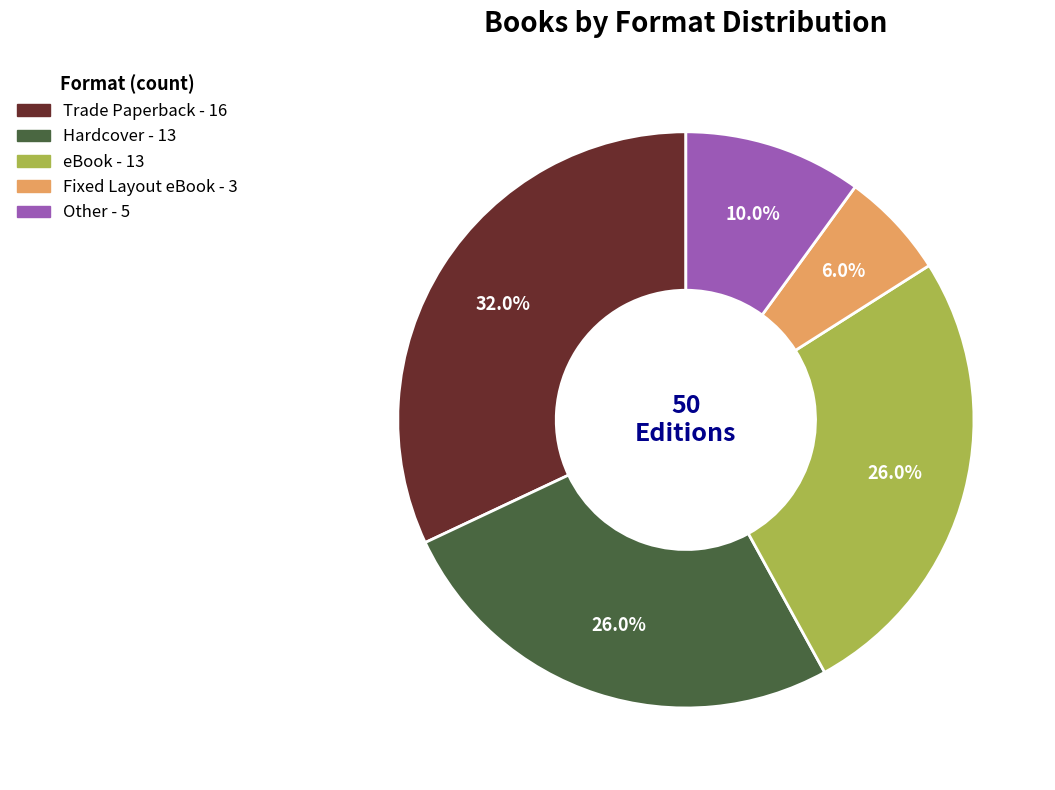

Which has a higher value, eBook or Trade Paperback?

Trade Paperback